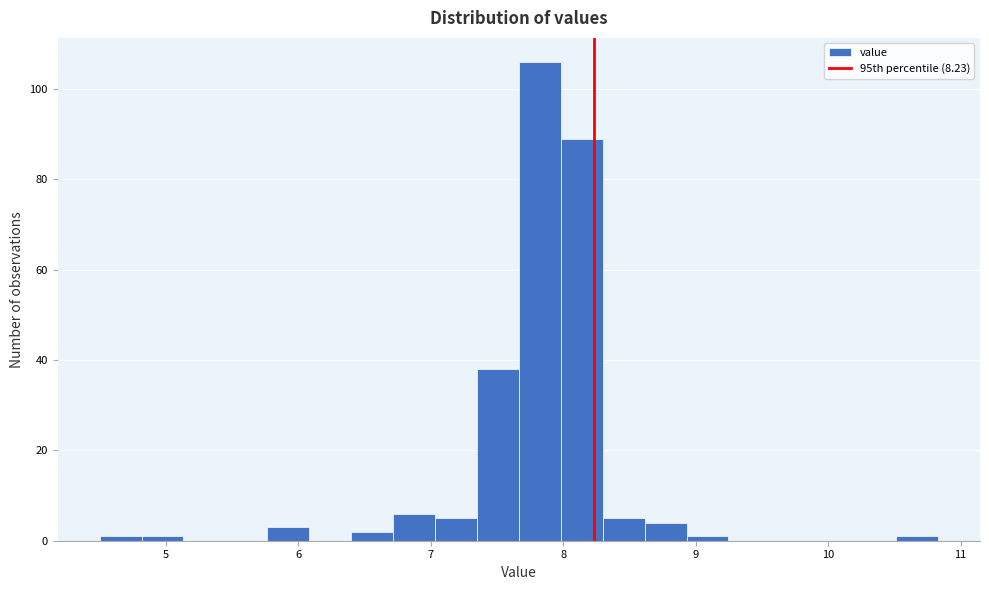

Read against the x-axis, roughly where is the centre of the tallest bar?

7.8